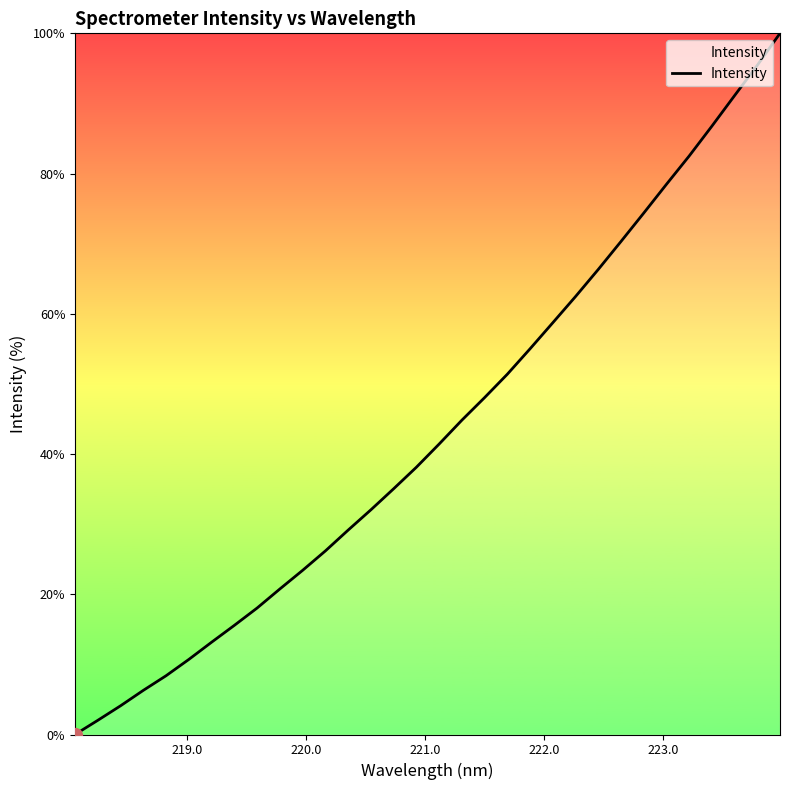

What is the difference between the second highest and second lowest values?

93.4